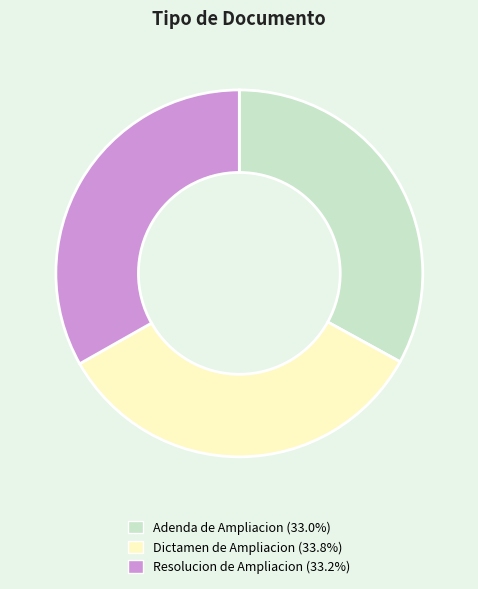

Which category has the biggest portion of the pie?

Dictamen de Ampliacion